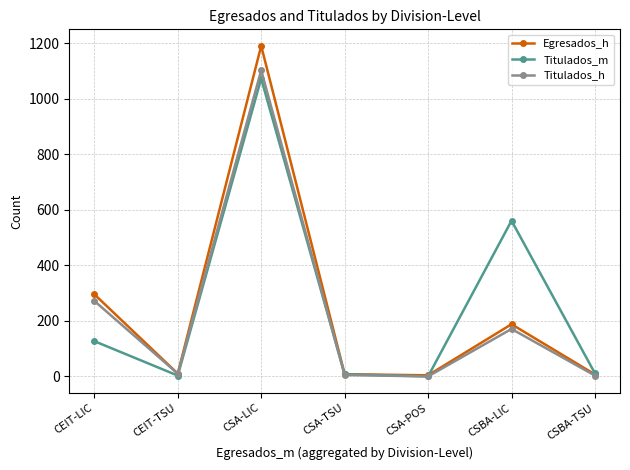

Between CEIT-LIC and CEIT-TSU, which series saw the biggest shift?

Egresados_h